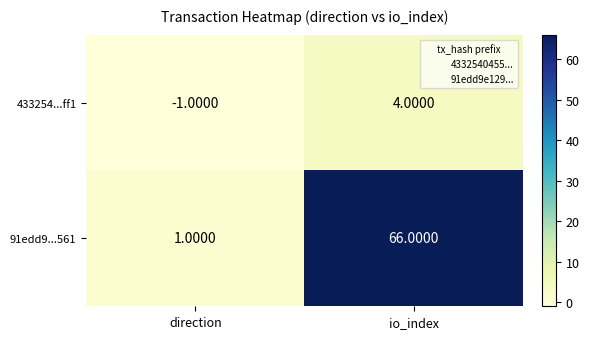

Rank the series by their average value, from highest to lowest.

91edd9...561, 433254...ff1